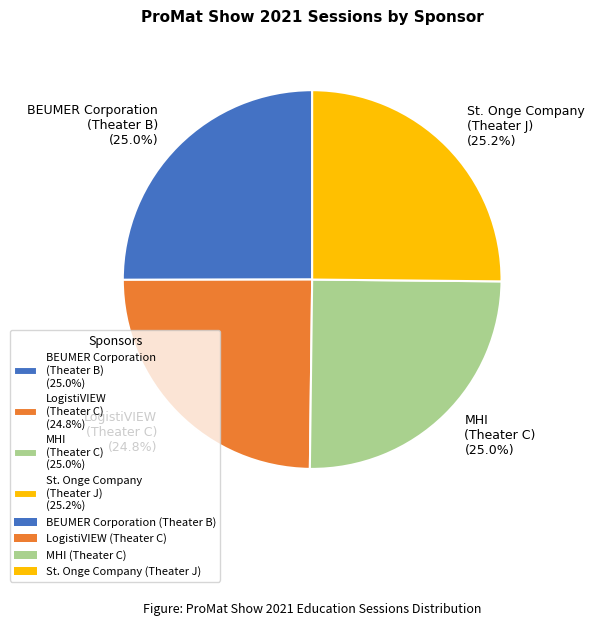

What is the ratio of the value at MHI (Theater C) (25.0%) to the value at BEUMER Corporation (Theater B) (25.0%)?

1.0